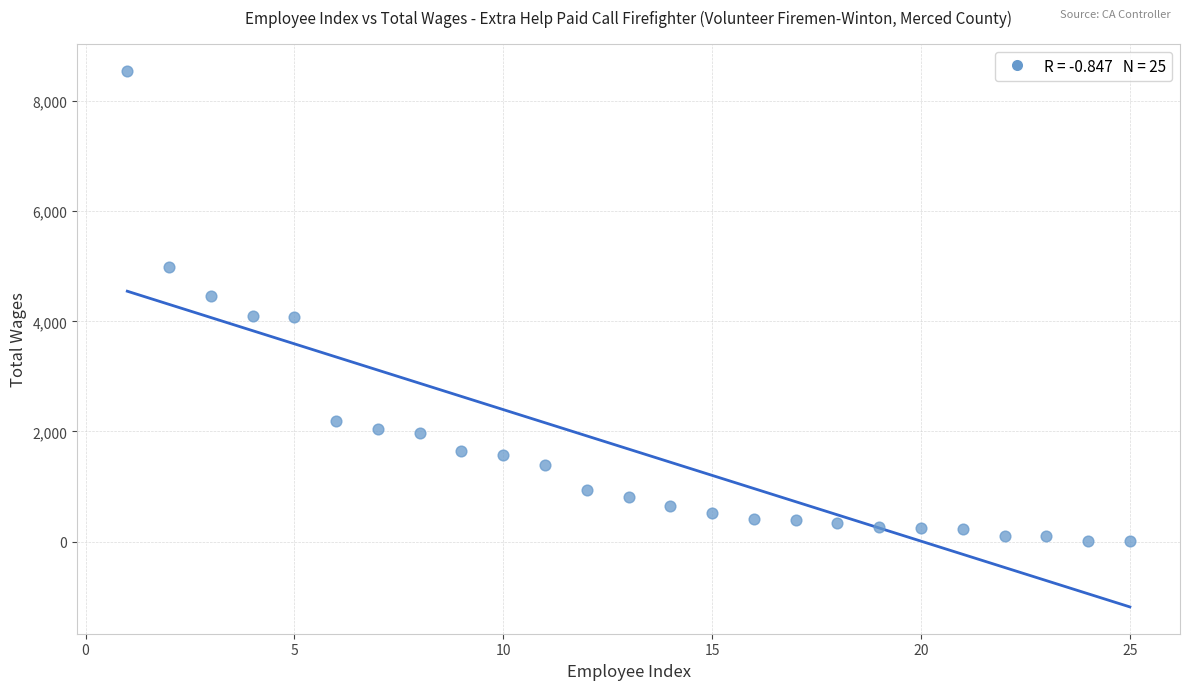

What is the range of Y values (max minus min)?

8536